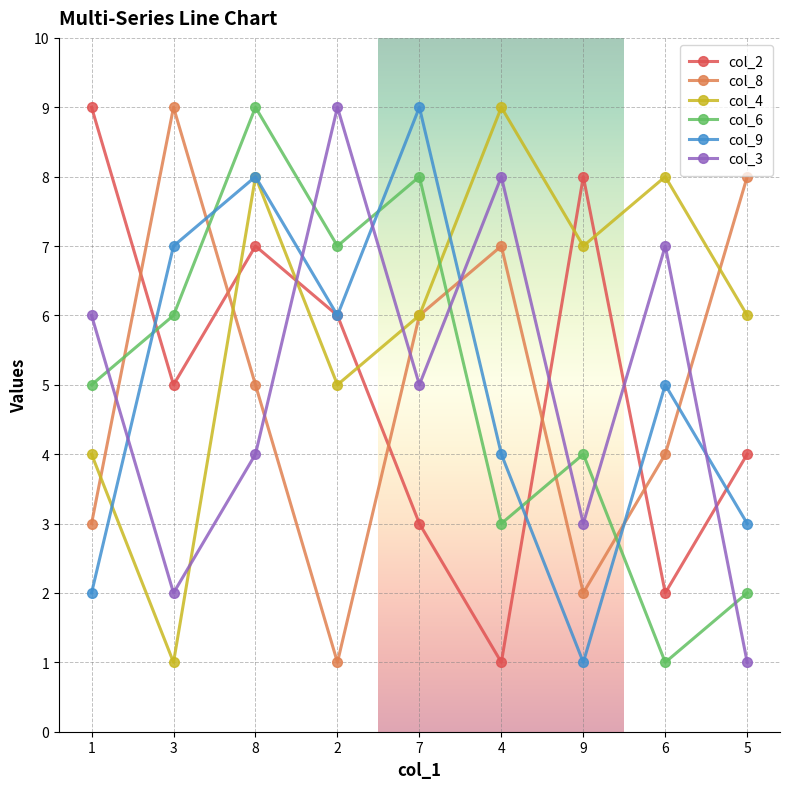

What is the label of the 5th point from the right?

7